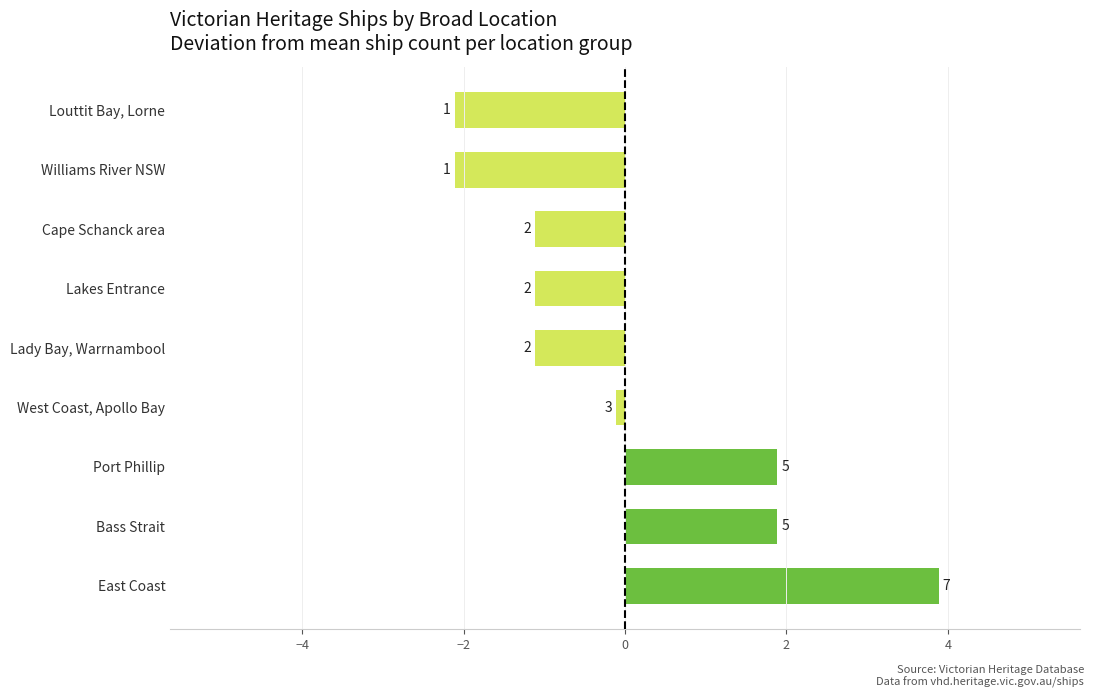

How many bars are there in total?

9